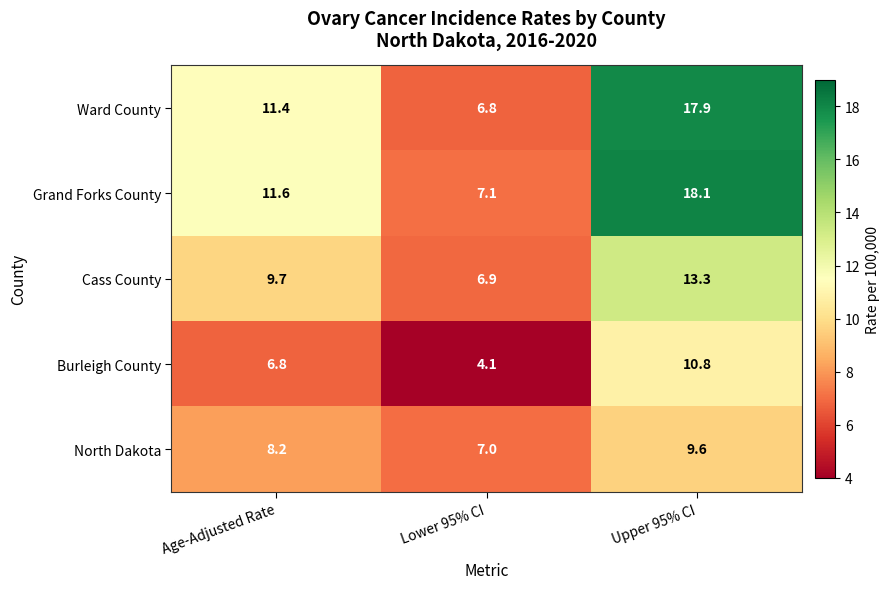

True or false: Ward County has a value of 12.2 at Lower 95% CI.

False